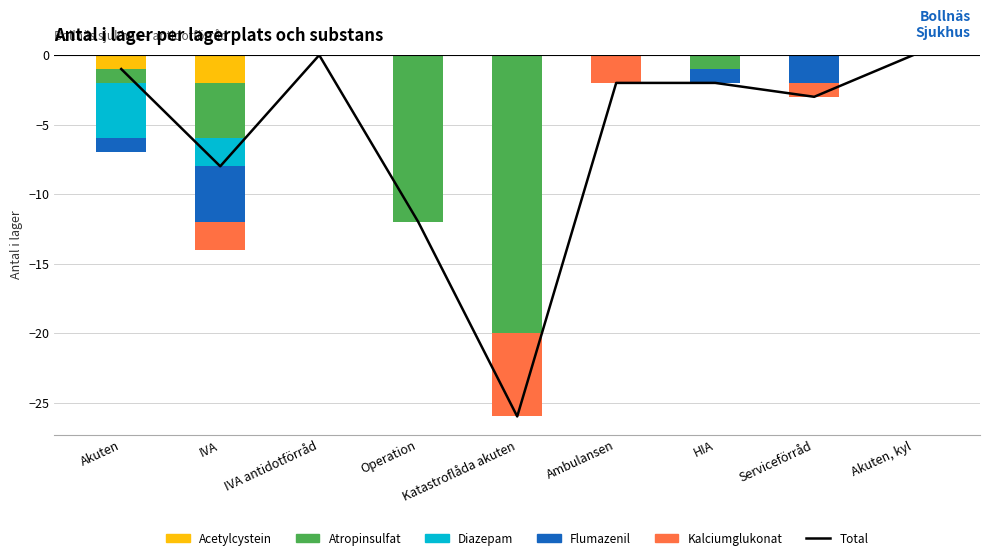

At which category does the chart reach its peak across all series?

IVA antidotförråd